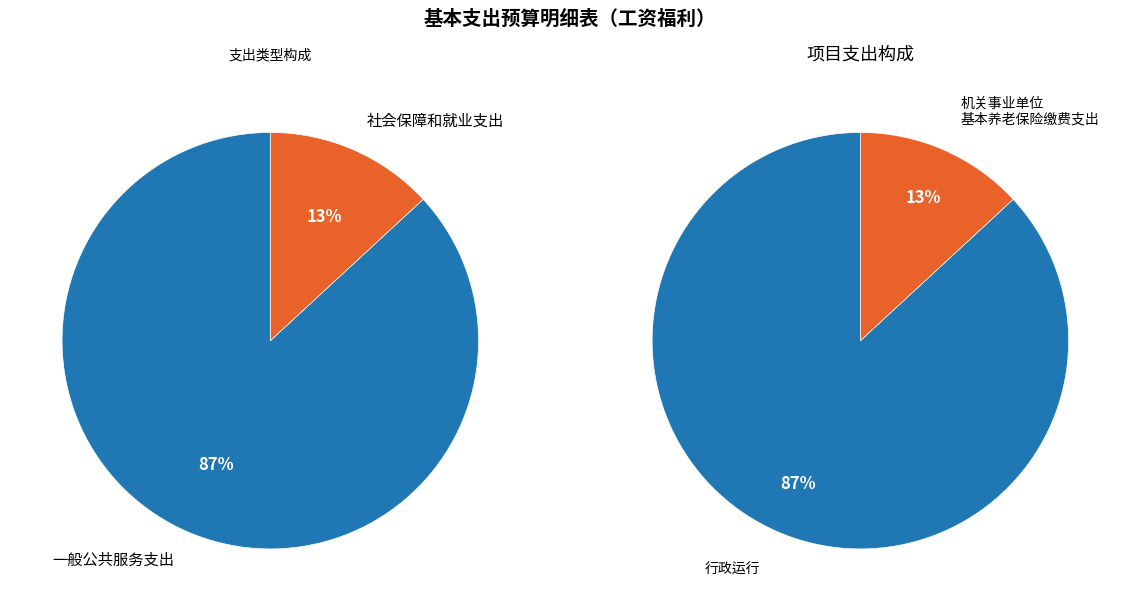

To the nearest percent, what is the difference between the largest and smallest slice percentages?

74%